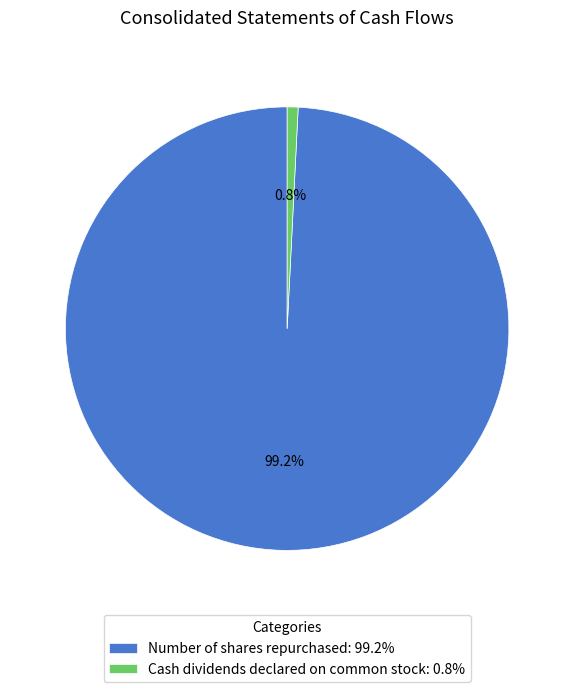

Count the number of slices in the pie.

2